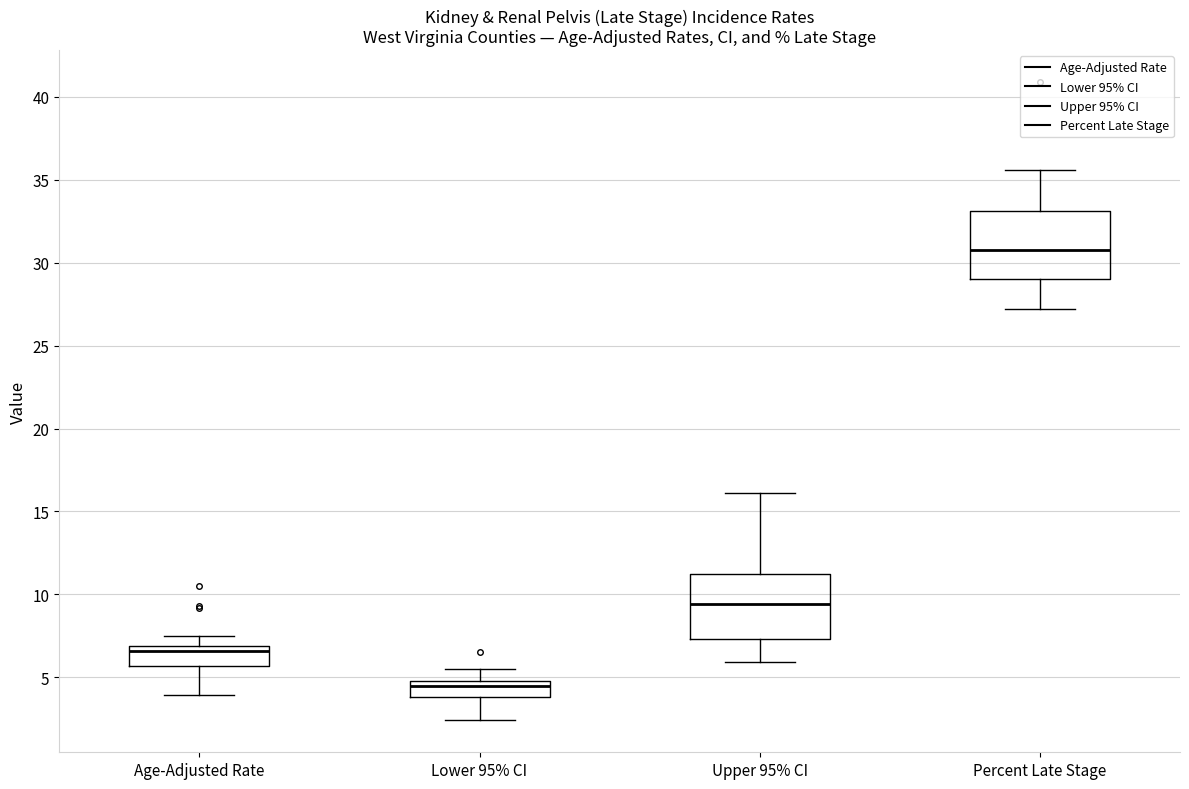

Where does the upper whisker of the box for Lower 95% CI end on the y-axis? The values are not printed on the chart, so give them approximately, as read against the axis.

5.5